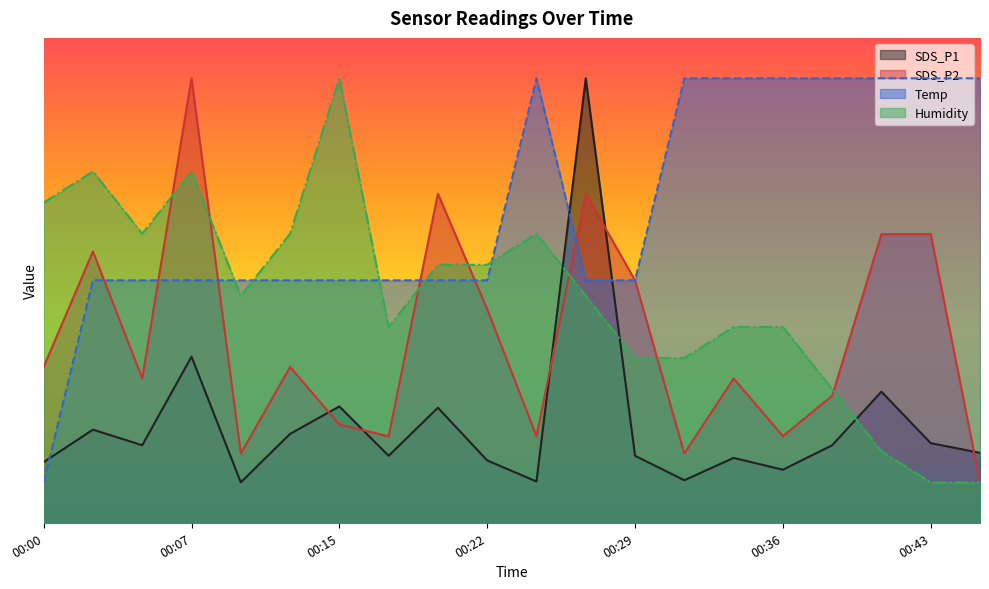

Reading left to right, list all the values displayed in this chart.

SDS_P1: 1.5	2.3	1.9	4.1	1.0	2.2	2.9	1.7	2.8	1.5	1.0	11.0	1.7	1.1	1.6	1.3	1.9	3.2	2.0	1.7
SDS_P2: 3.9	6.7	3.6	11.0	1.7	3.9	2.4	2.1	8.1	5.3	2.1	8.1	6.0	1.7	3.6	2.1	3.1	7.1	7.1	1.0
Temp: 1.0	6.0	6.0	6.0	6.0	6.0	6.0	6.0	6.0	6.0	11.0	6.0	6.0	11.0	11.0	11.0	11.0	11.0	11.0	11.0
Humidity: 7.9	8.7	7.2	8.7	5.6	7.2	11.0	4.8	6.4	6.4	7.2	5.6	4.1	4.1	4.8	4.8	3.3	1.8	1.0	1.0